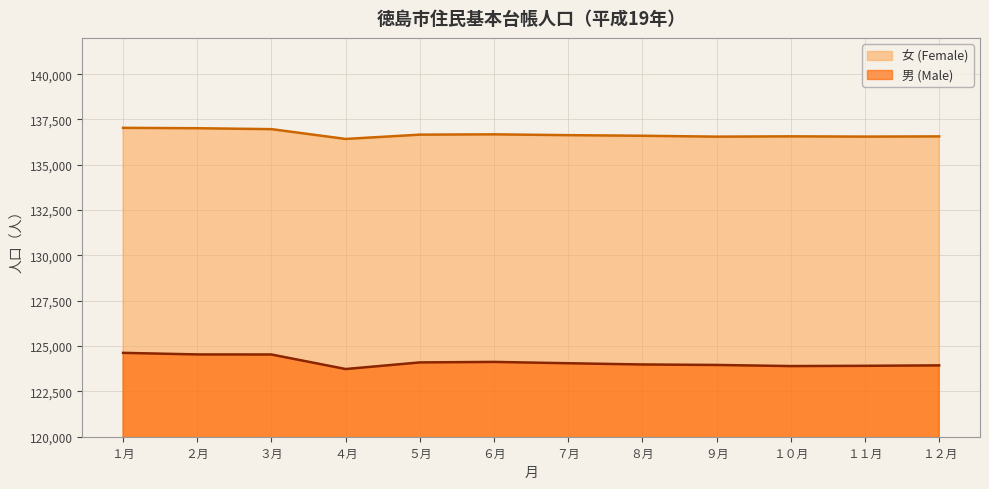

What is the maximum value shown in the chart?

137038